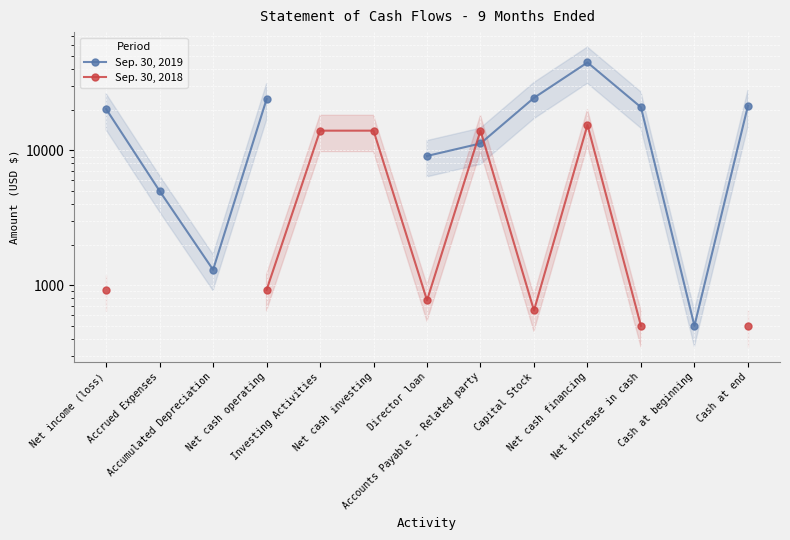

Where does the Sep. 30, 2018 series first go above 773?

Net income (loss)